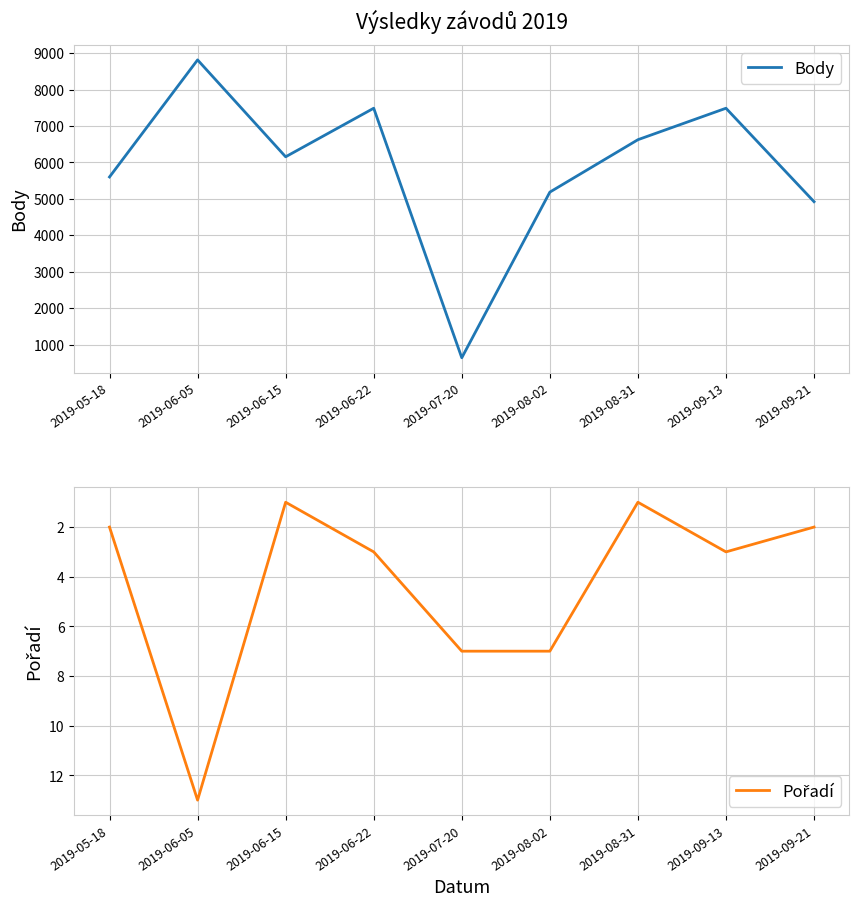

At 2019-07-20, list the series in order from smallest to largest.

Pořadí, Body